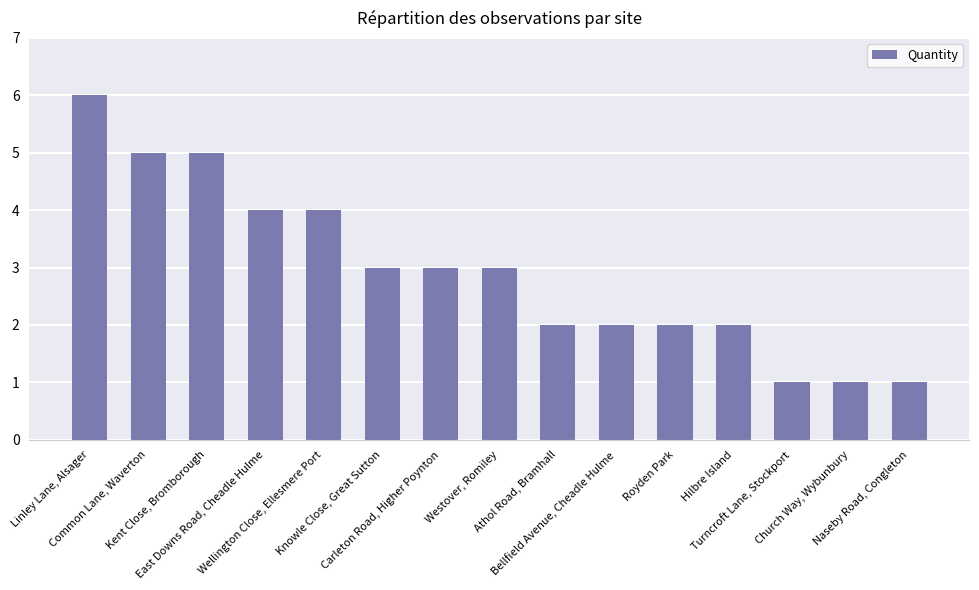

How many values are below 3?

7